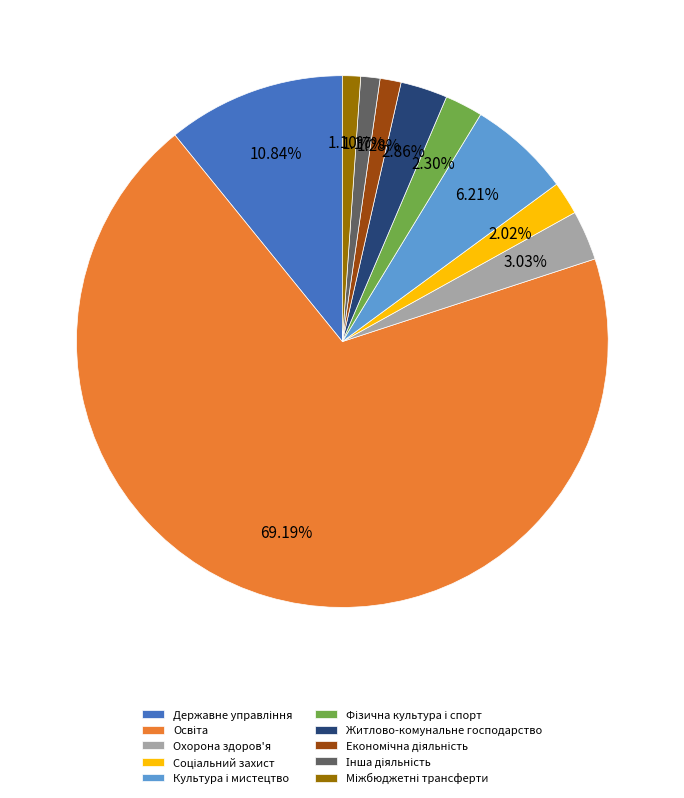

Count the number of slices in the pie.

10